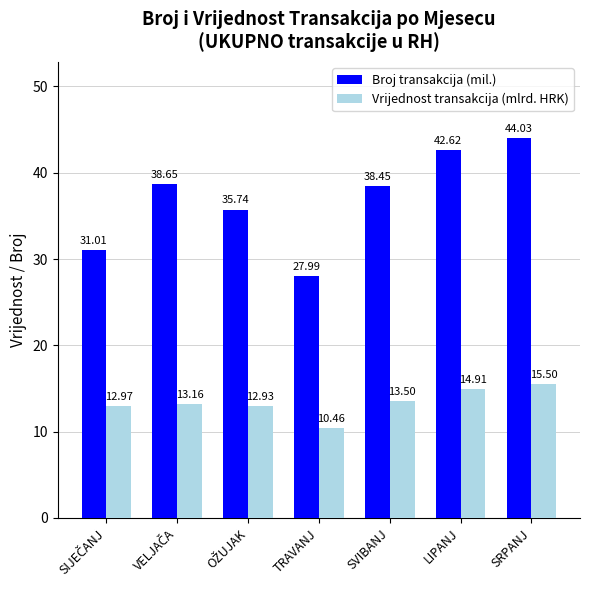

How many bars are there in each group?

2